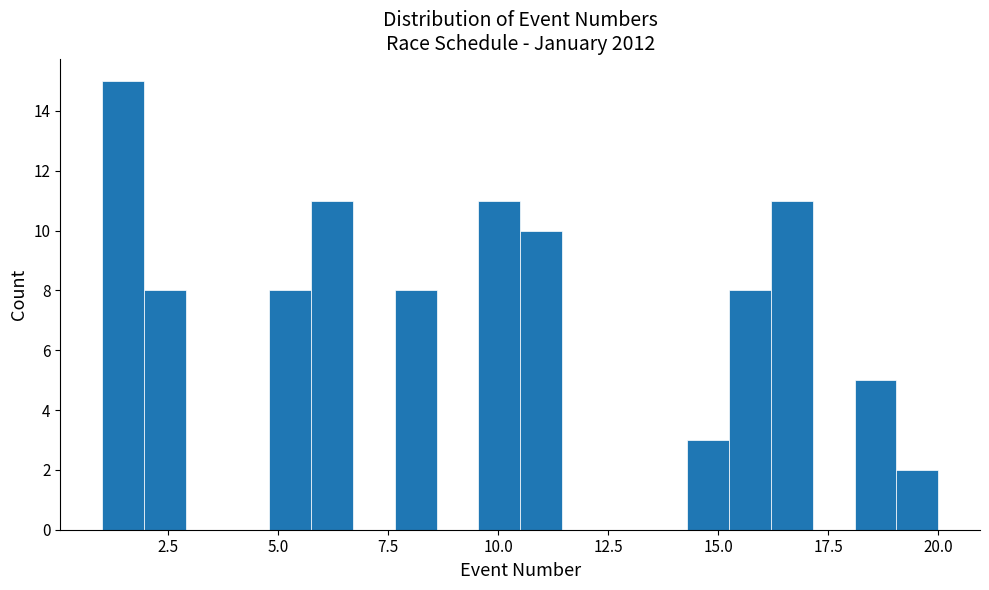

Read against the x-axis, roughly where is the centre of the tallest bar?

1.5